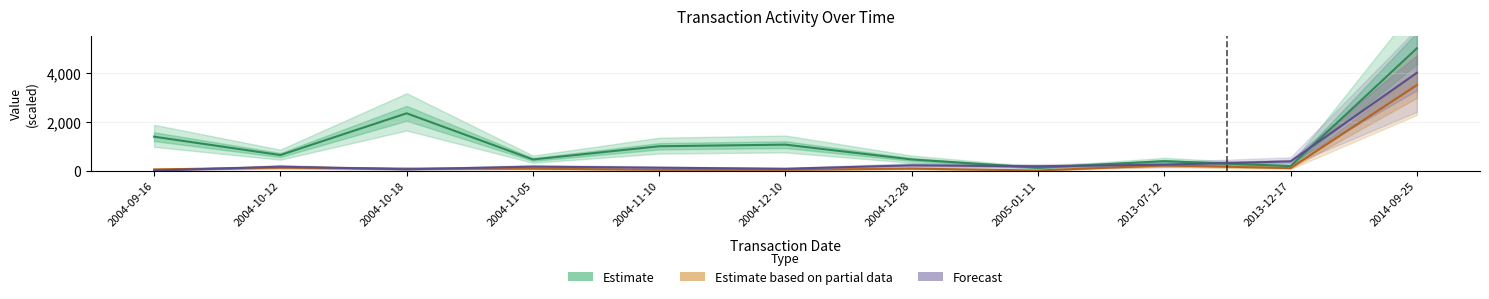

What is the label of the 4th point from the right?

2005-01-11